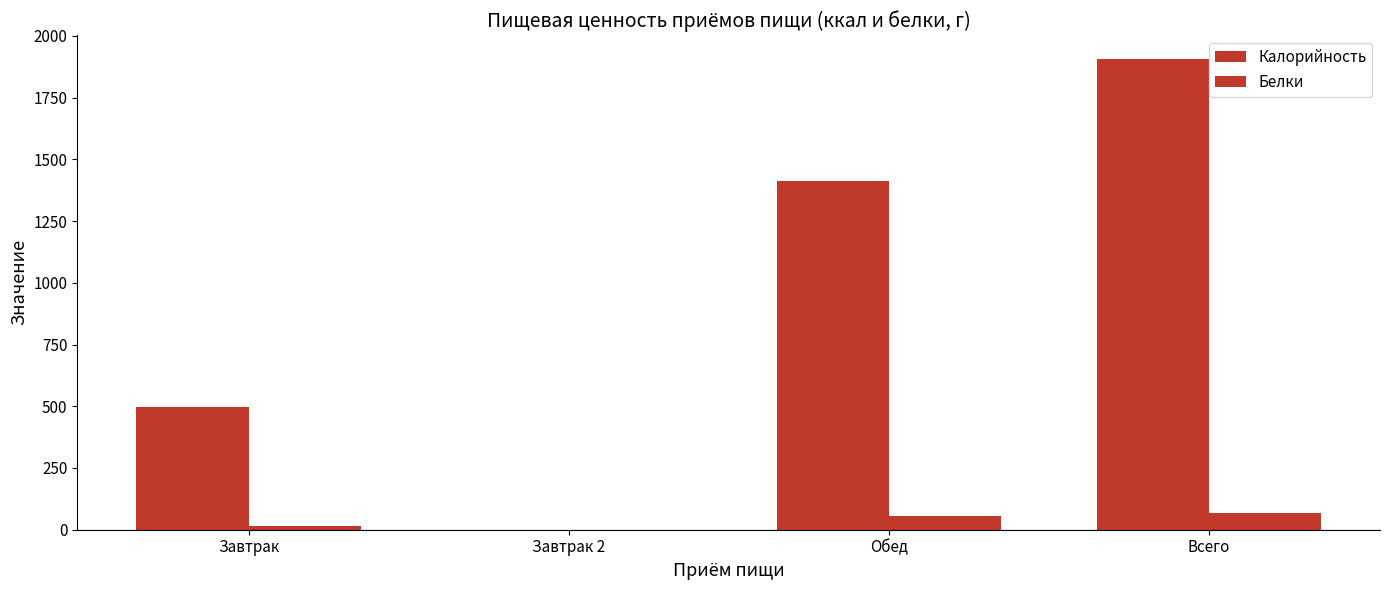

How many groups of bars are there?

4